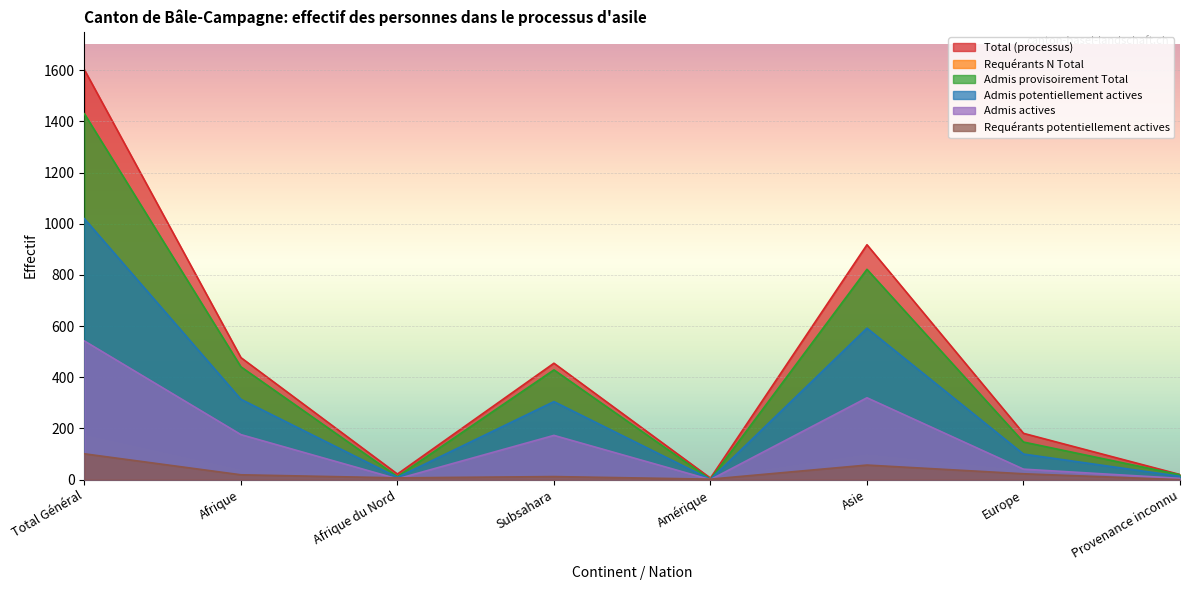

What is the approximate value of Requérants N Total at Europe, to the nearest 50?

50